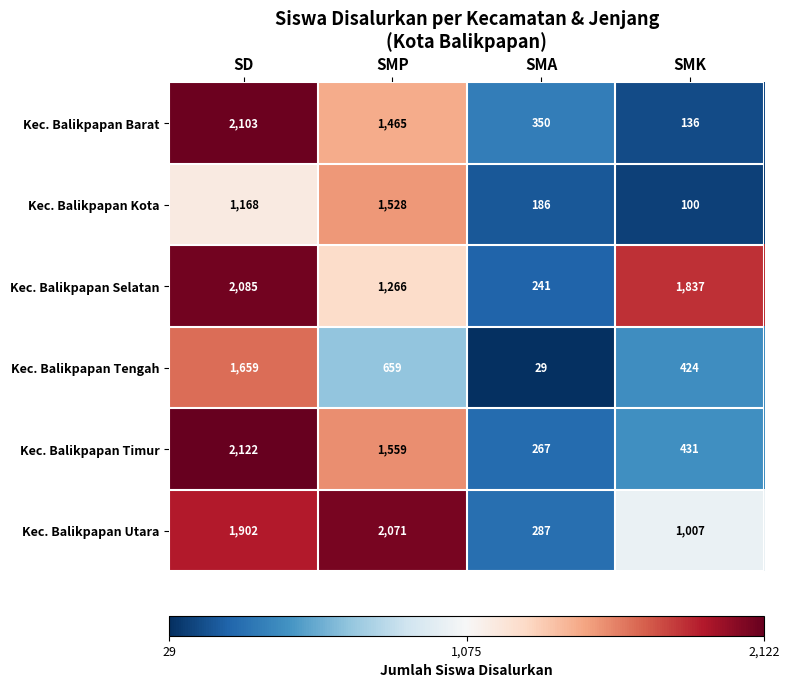

What is the total value across all series at SMA?

1360